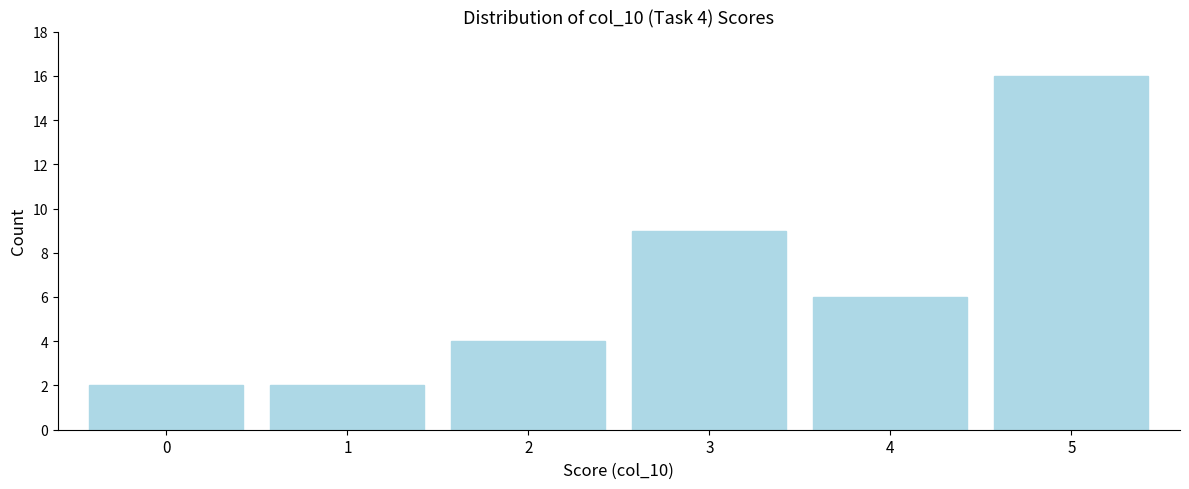

Reading left to right, transcribe all the data shown in this chart.

0=2	1=2	2=4	3=9	4=6	5=16